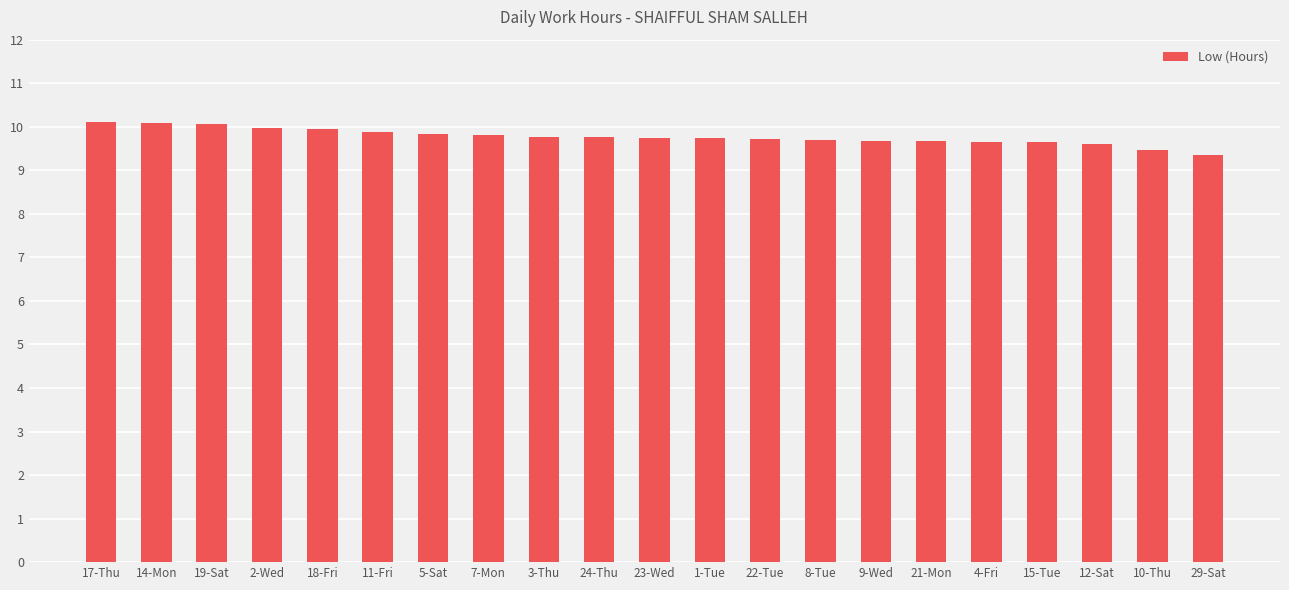

What position from the left is 5-Sat?

7